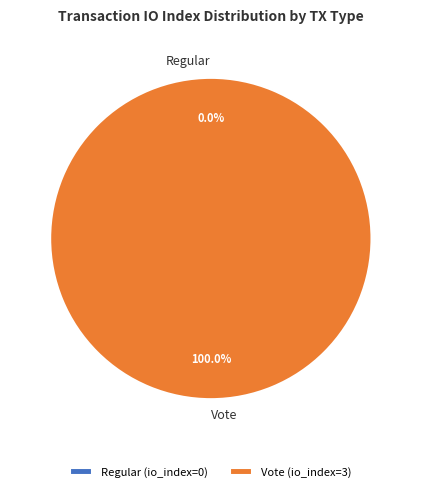

What is the change in value from Regular to Vote?

+3